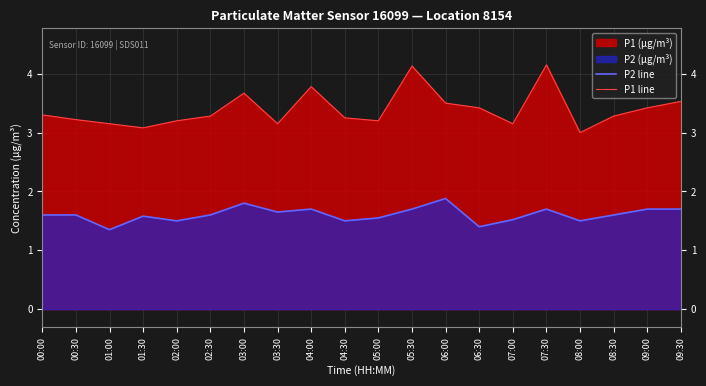

Is it true that P2 line equals 1.7 at 07:30?

True